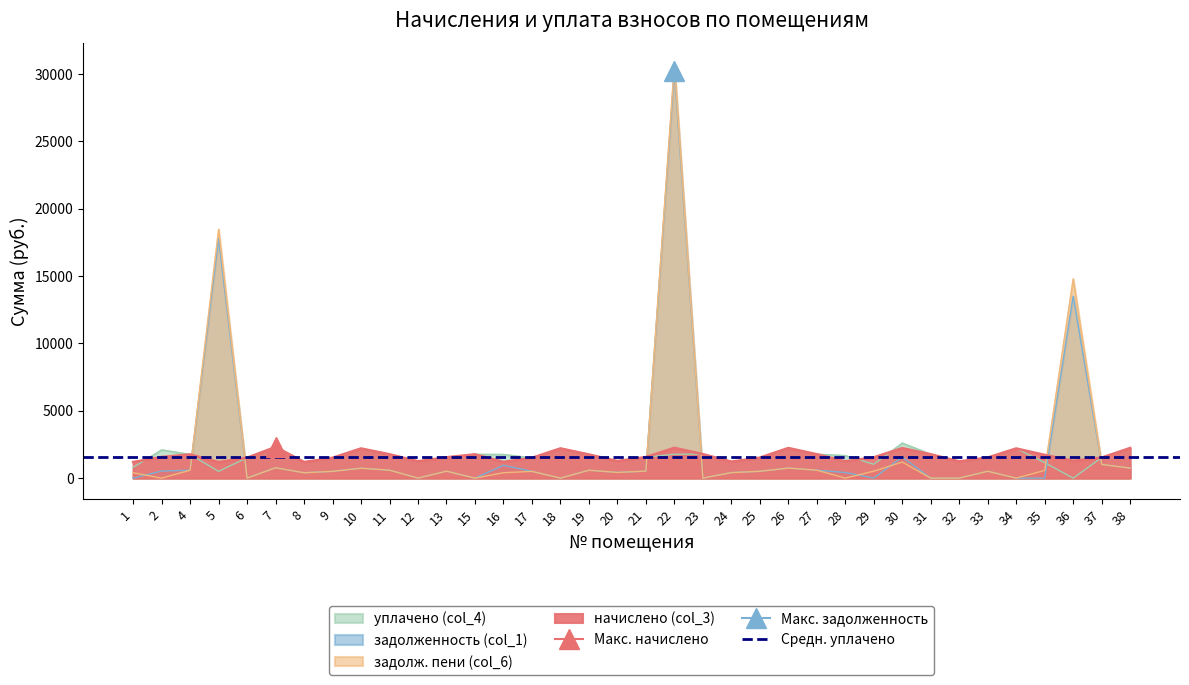

What is the average value of the уплачено (col_4) series?

1597.9